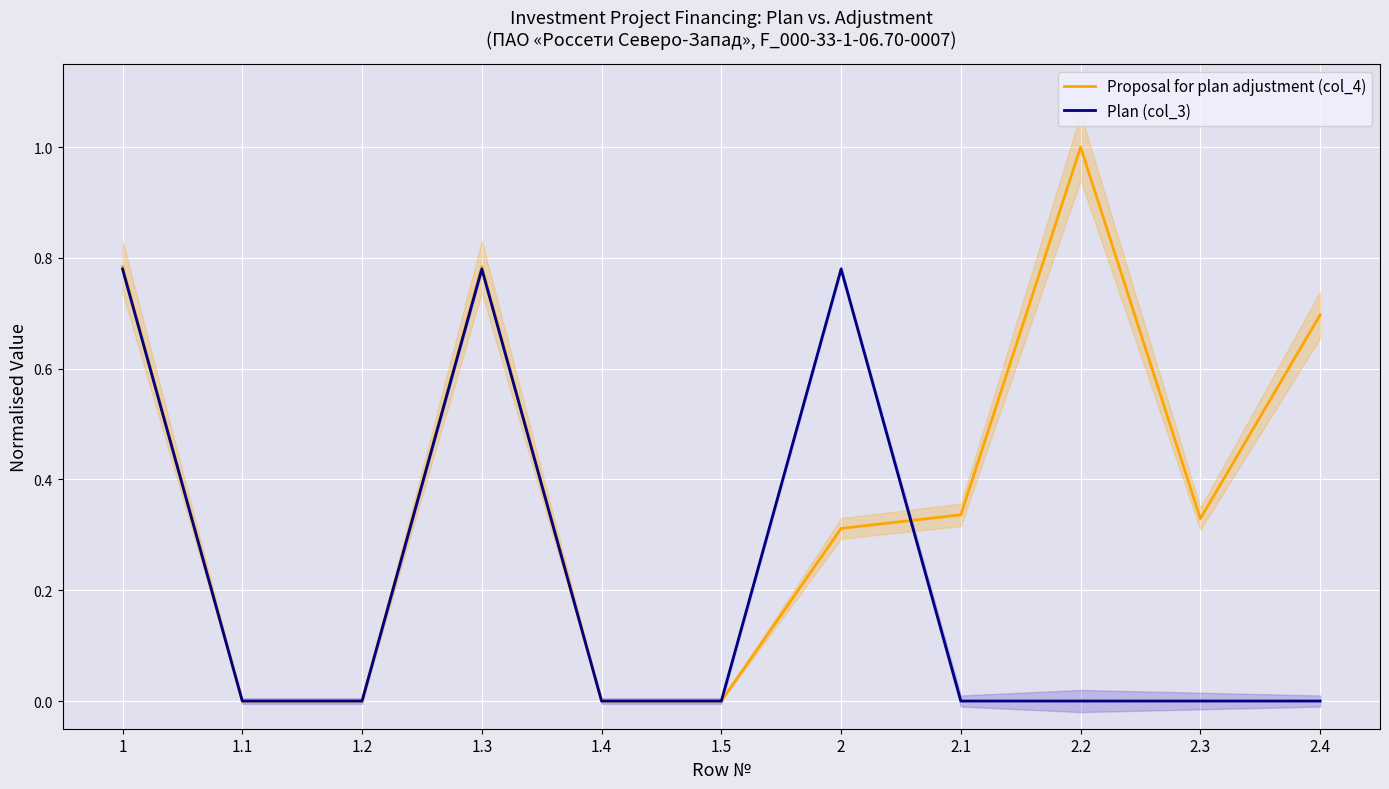

Reading right to left, extract all data points from this chart.

Proposal for plan adjustment (col_4): 2.4=0.7	2.3=0.3	2.2=1.0	2.1=0.3	2=0.3	1.5=0.0	1.4=0.0	1.3=0.8	1.2=0.0	1.1=0.0	1=0.8
Plan (col_3): 2.4=0.0	2.3=0.0	2.2=0.0	2.1=0.0	2=0.8	1.5=0.0	1.4=0.0	1.3=0.8	1.2=0.0	1.1=0.0	1=0.8